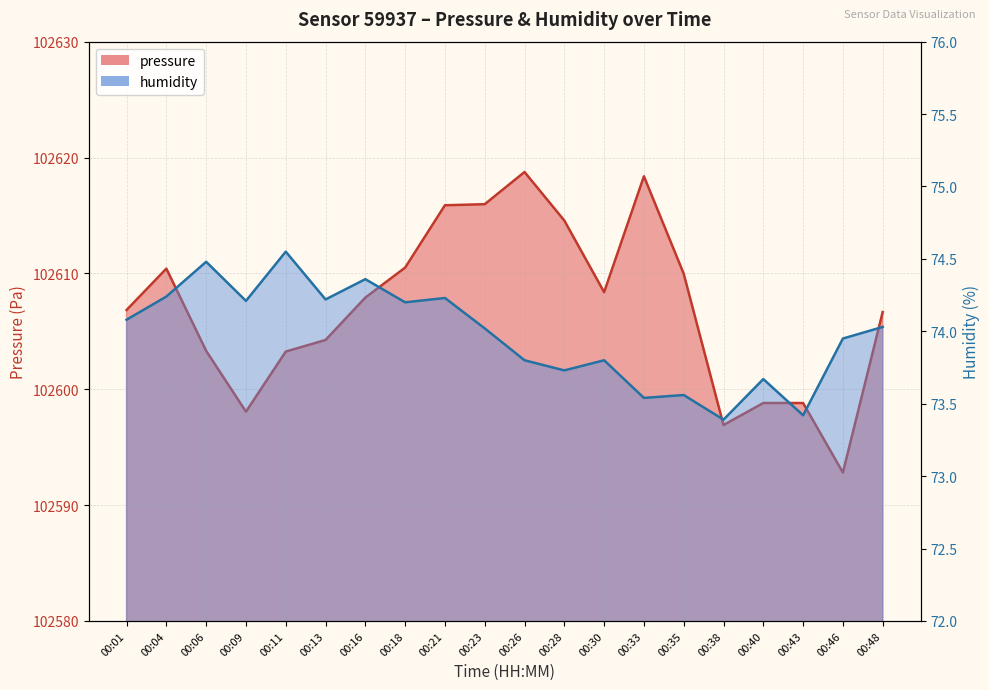

Which series has the largest total across all categories?

pressure